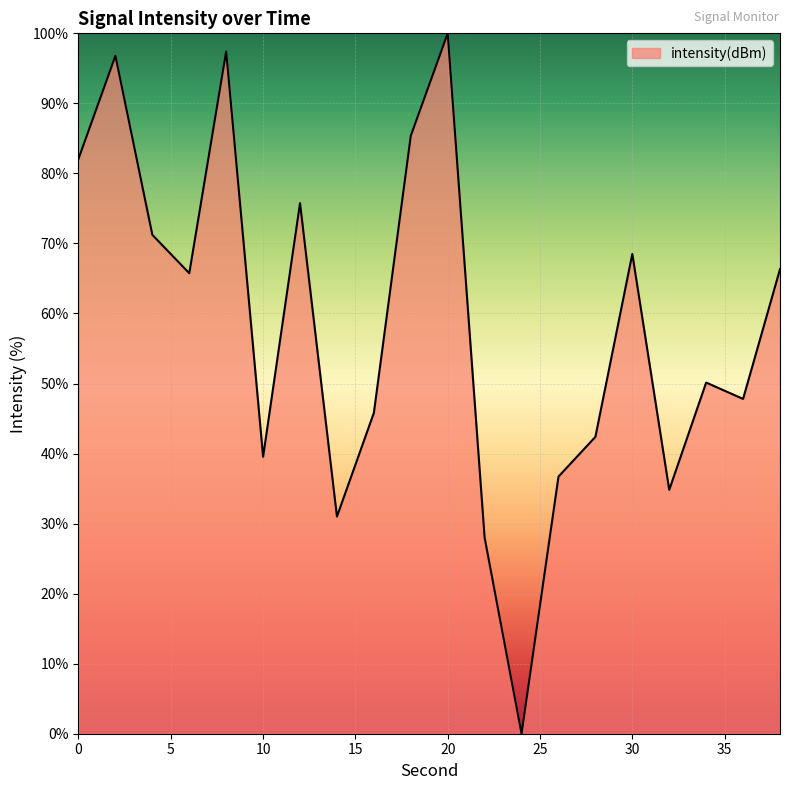

Reading left to right, extract all data points from this chart.

82.1	96.8	71.2	65.7	97.4	39.5	75.8	31.0	45.8	85.4	100.0	28.0	0.0	36.7	42.4	68.5	34.8	50.1	47.8	66.3